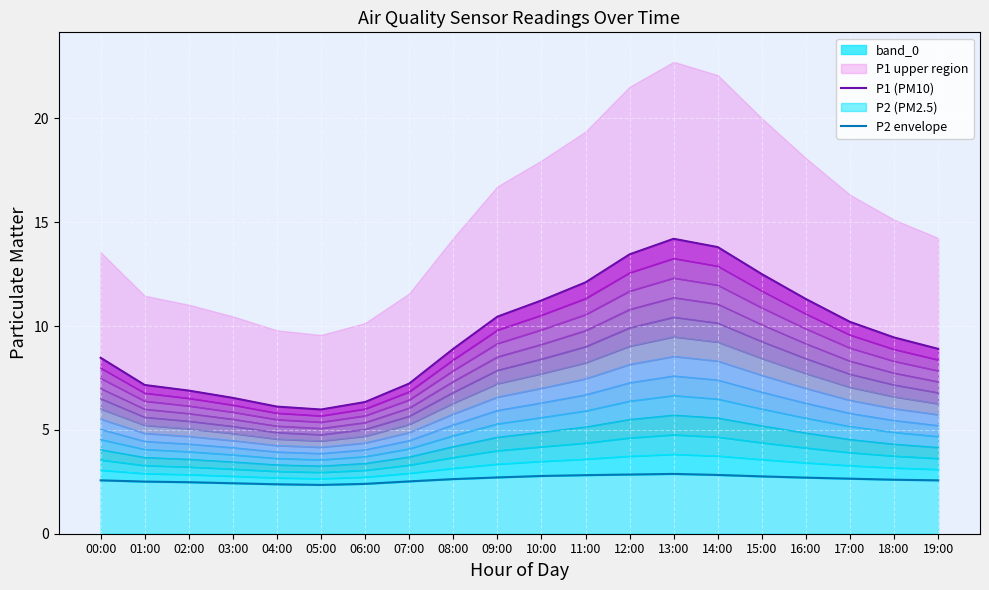

True or false: P2 envelope has more than 2 points higher than both neighbors.

False